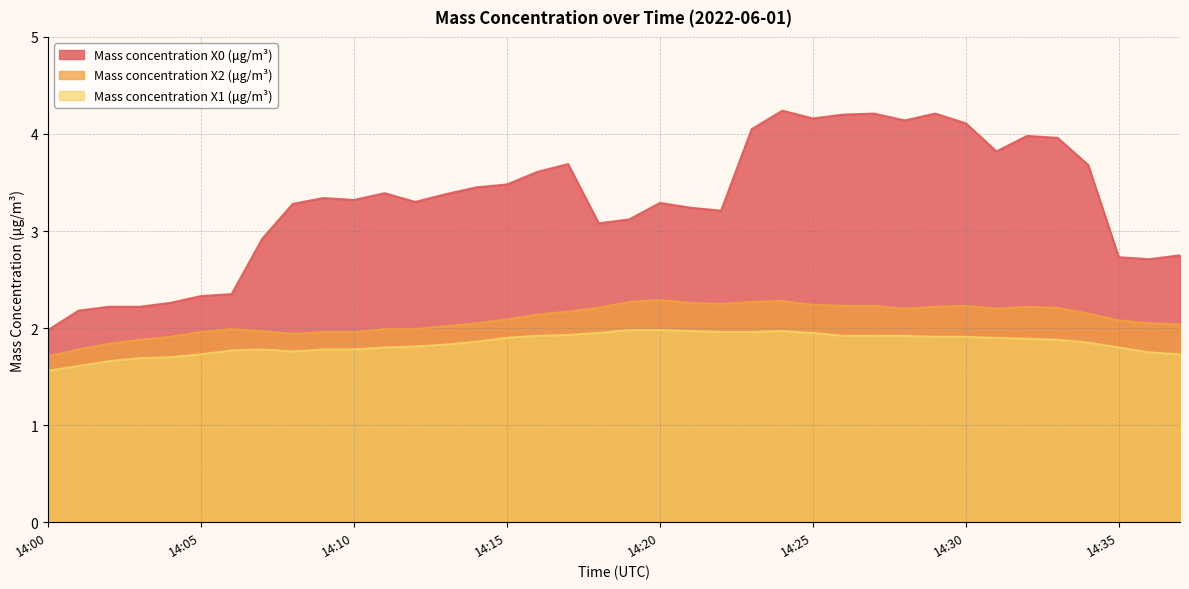

Does the chart display data point markers on the line(s)?

No